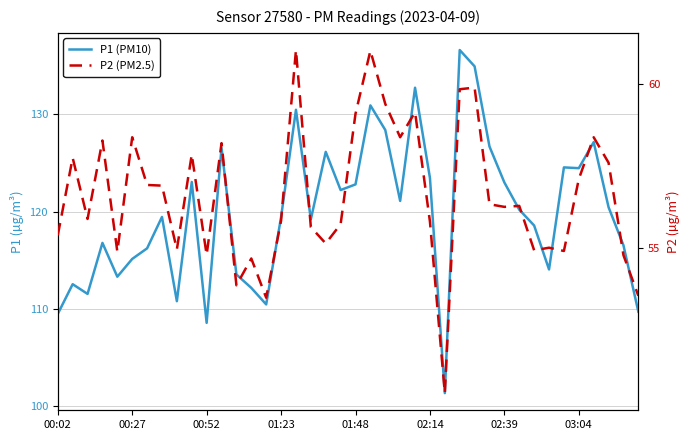

Reading left to right, what are all the values shown in this chart?

P1 (PM10): 109.5	112.5	111.5	116.8	113.3	115.1	116.2	119.5	110.8	123.0	108.5	126.5	113.5	112.2	110.5	119.4	130.5	119.2	126.2	122.2	122.8	130.9	128.4	121.1	132.8	123.5	101.3	136.6	134.9	126.7	123.0	120.2	118.6	114.0	124.5	124.5	127.2	120.5	116.5	109.7
P2 (PM2.5): 55.4	57.8	55.9	58.3	54.9	58.4	56.9	56.9	55.0	57.9	54.8	58.2	53.9	54.7	53.5	55.8	61.0	55.6	55.1	55.7	59.1	61.0	59.4	58.4	59.1	55.8	50.5	59.9	59.9	56.3	56.2	56.3	54.9	55.0	54.9	57.1	58.4	57.6	54.8	53.5